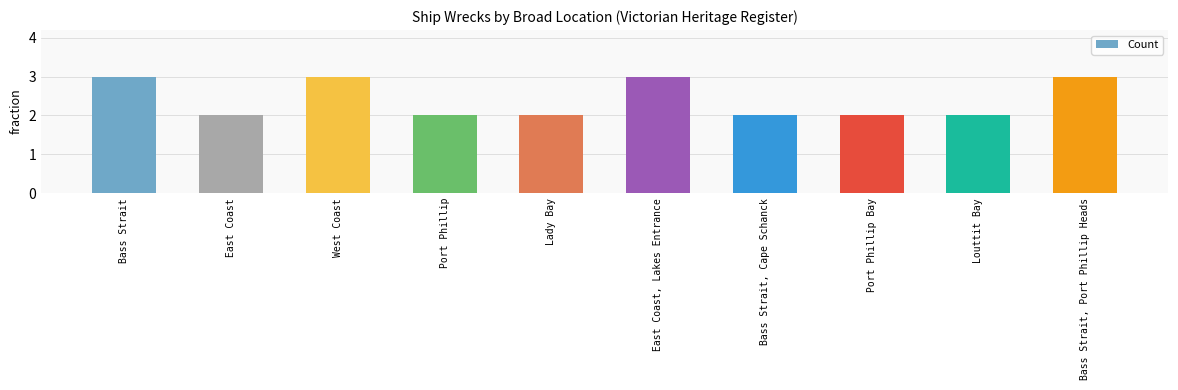

What is the smallest value displayed?

2